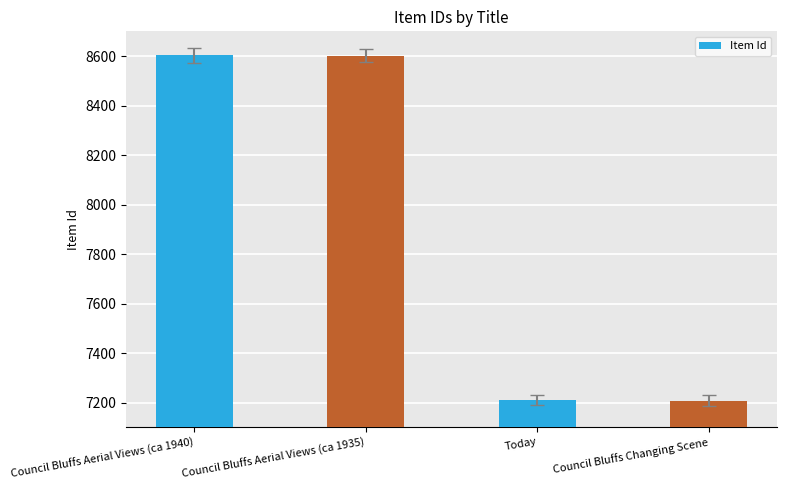

What is the value of the 2nd bar from the left?

8602